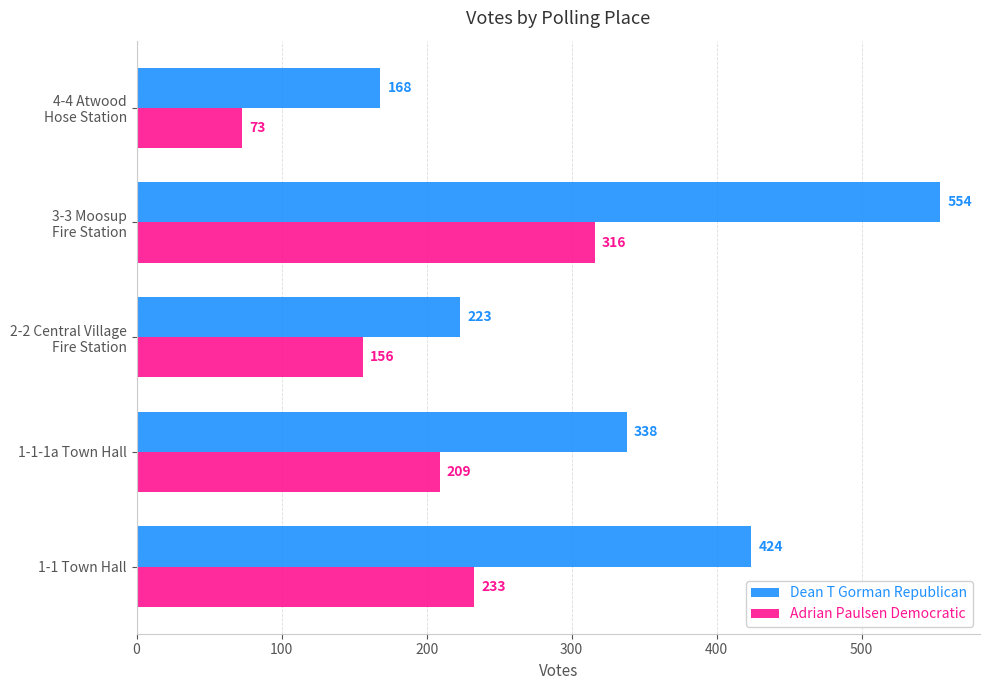

What is the total value across all series at 1-1-1a Town Hall?

547